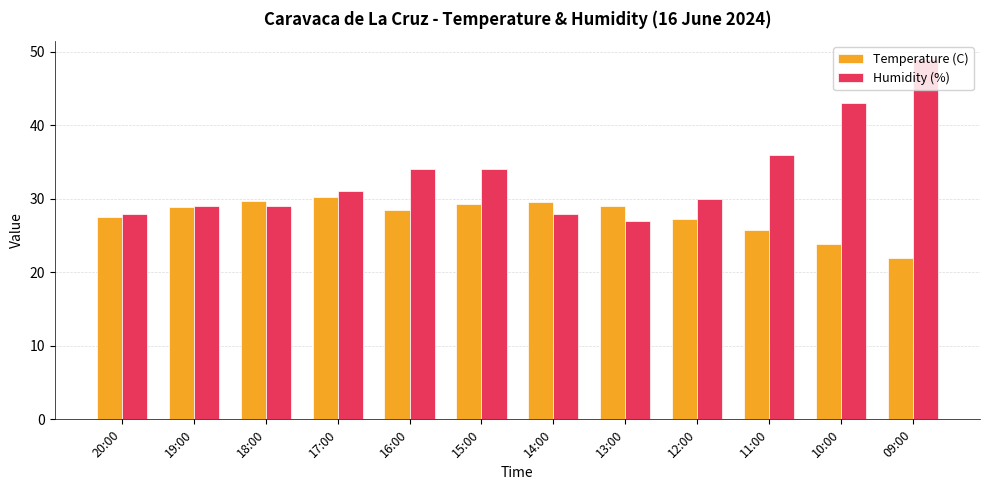

Rank the series by their maximum value, from highest to lowest.

Humidity (%), Temperature (C)